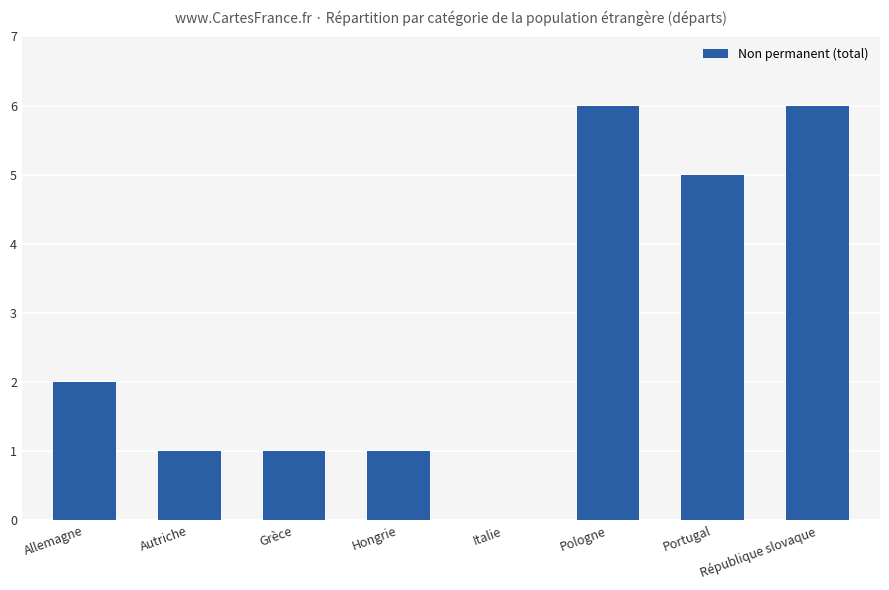

What is the average value?

3